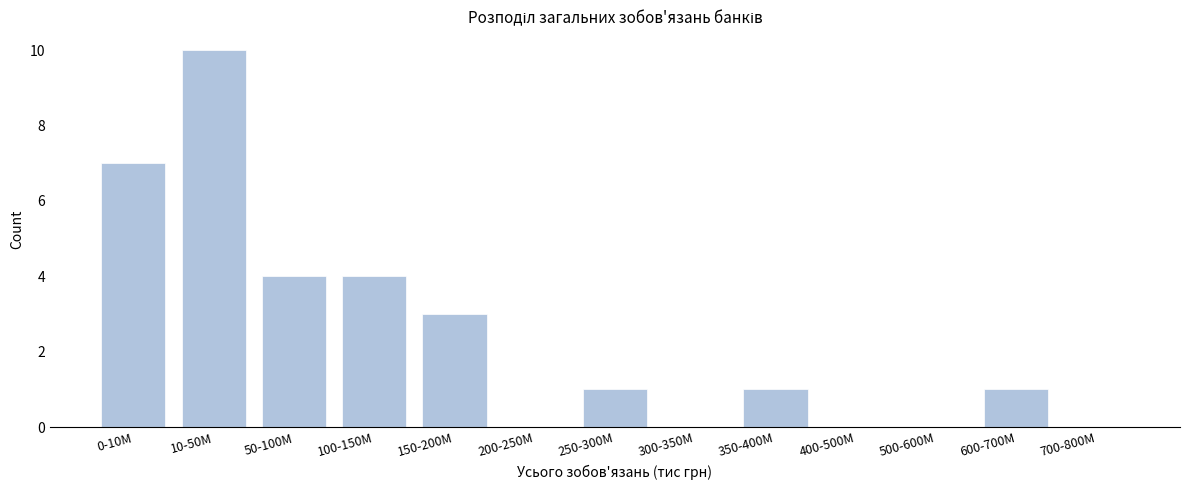

Reading left to right, transcribe all the data shown in this chart.

0-10M=7	10-50M=10	50-100M=4	100-150M=4	150-200M=3	200-250M=0	250-300M=1	300-350M=0	350-400M=1	400-500M=0	500-600M=0	600-700M=1	700-800M=0